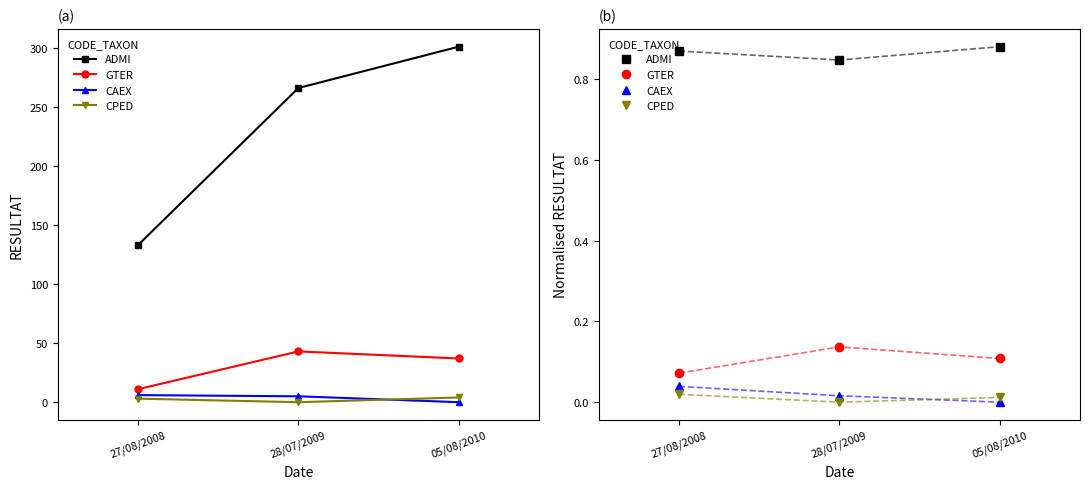

What is the label of the 3rd point from the right?

27/08/2008